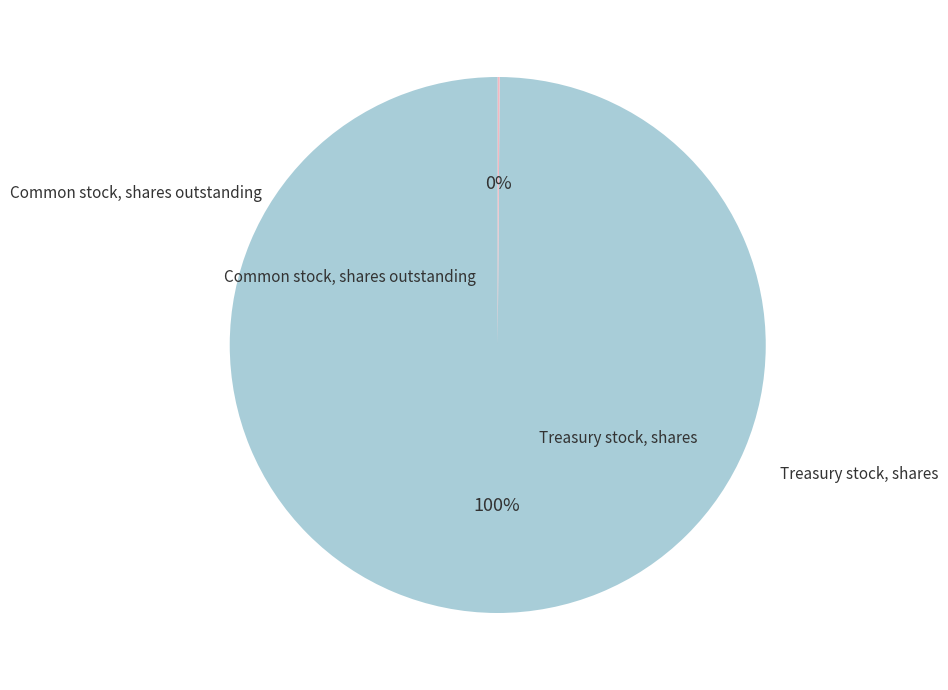

Is there any slice that represents more than half of the pie?

Yes